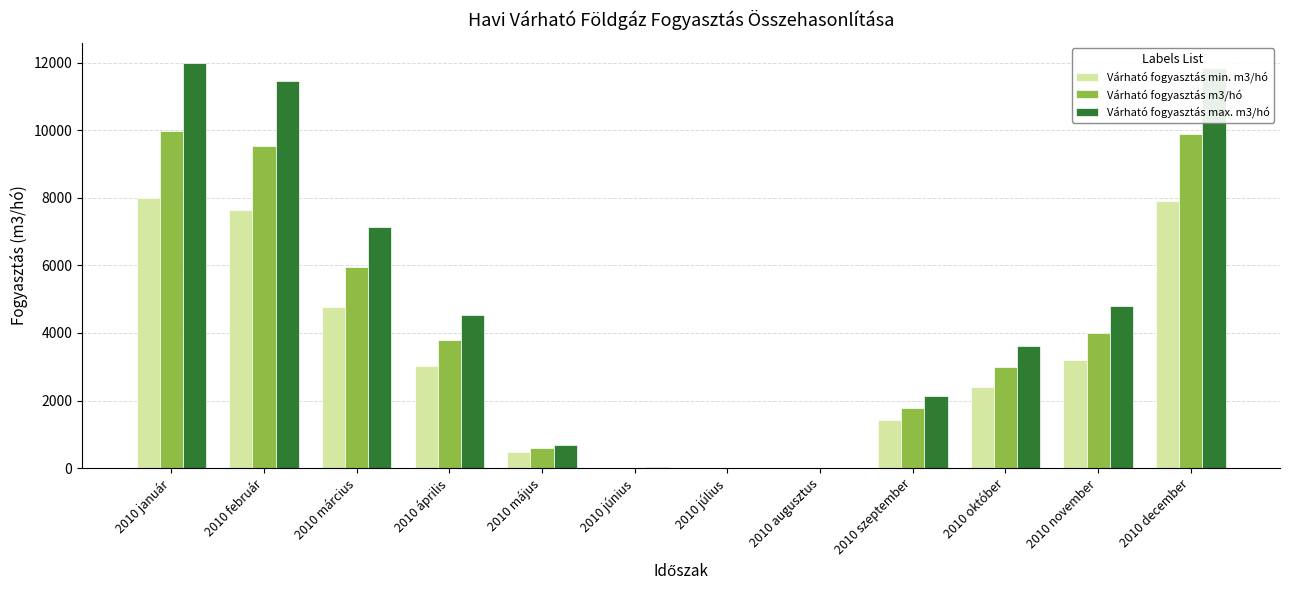

How many categories are shown in the chart?

12